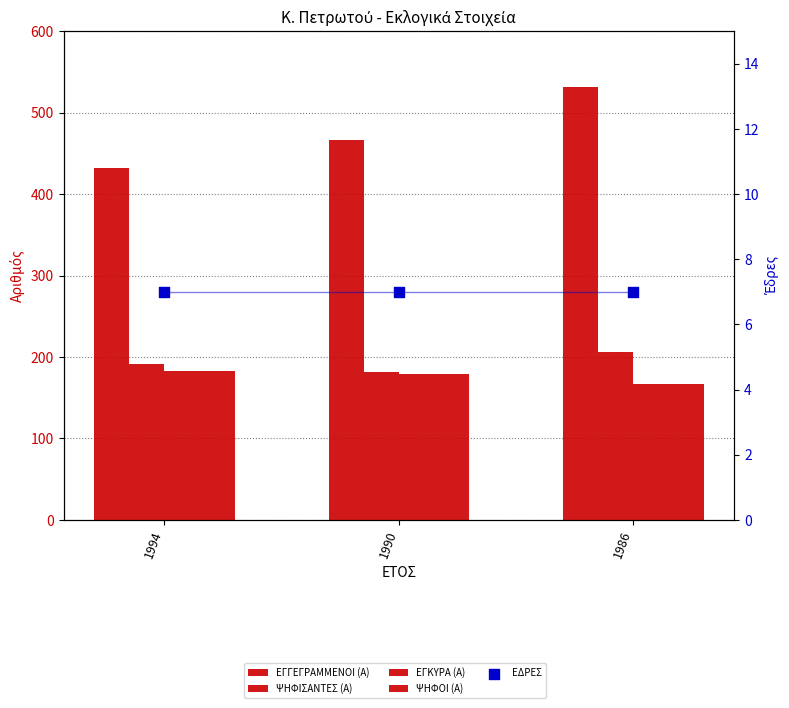

Is the value of ΨΗΦΙΣΑΝΤΕΣ (Α) at 1994 greater than the value of ΕΓΓΕΓΡΑΜΜΕΝΟΙ (Α) at 1986?

No